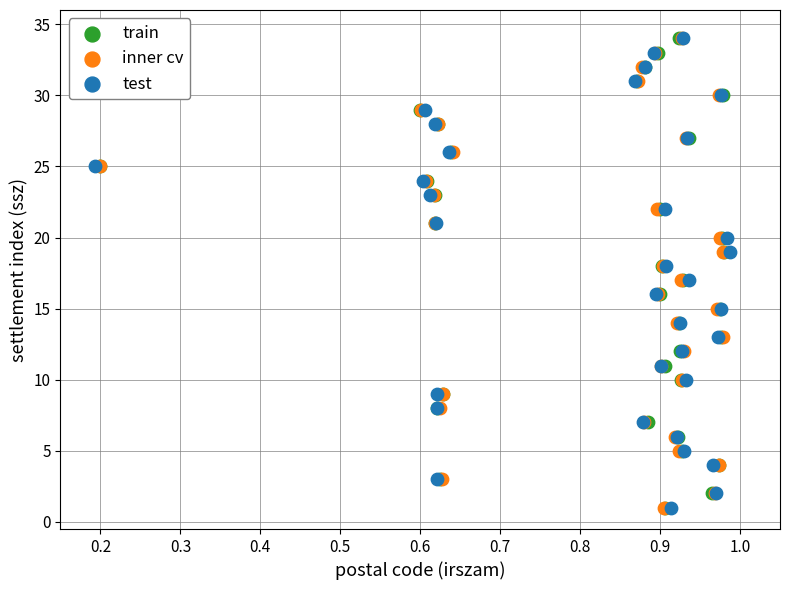

What are all the series names shown in the legend?

train, inner cv, test